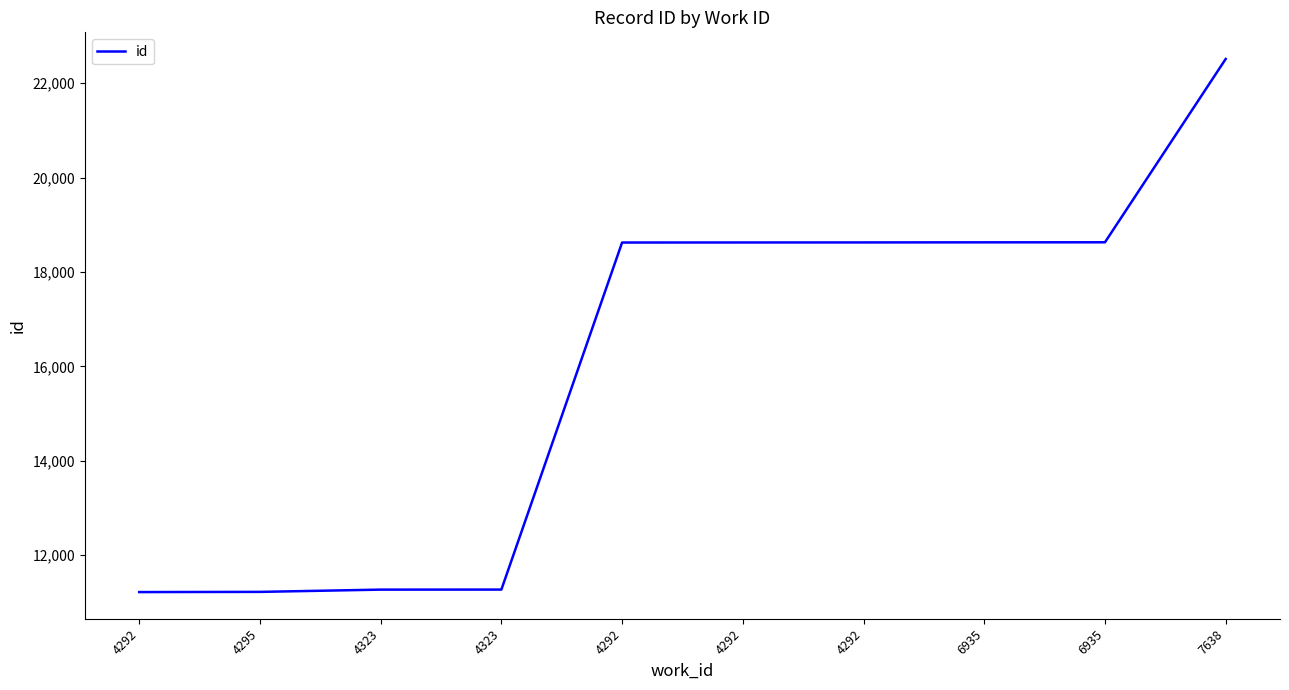

Does the chart have visible grid lines?

No